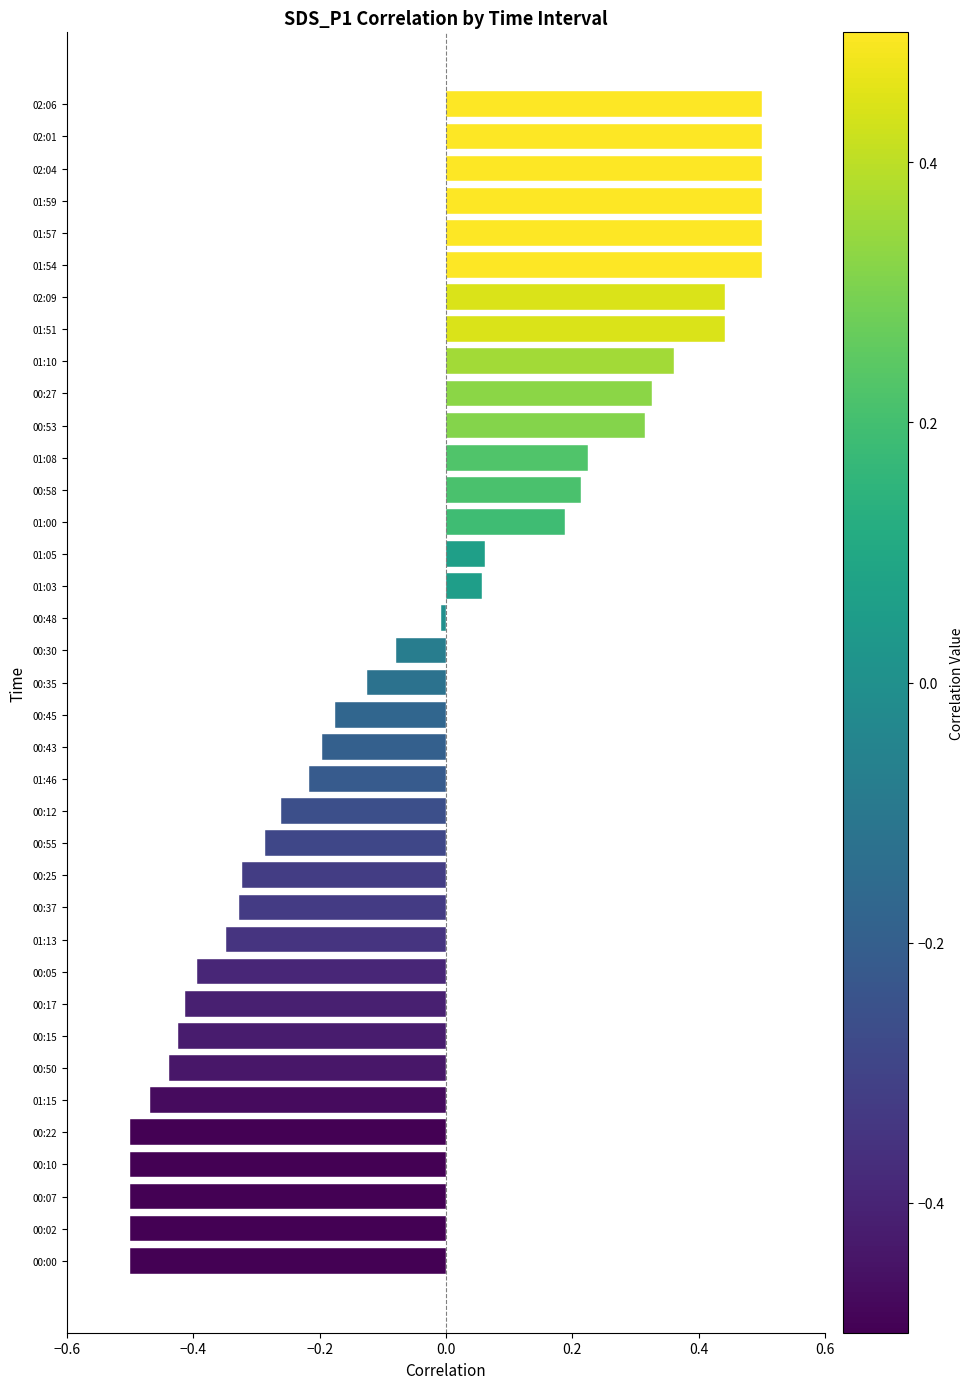

The chart shows a value of 0.3 at 00:58. True or false?

False